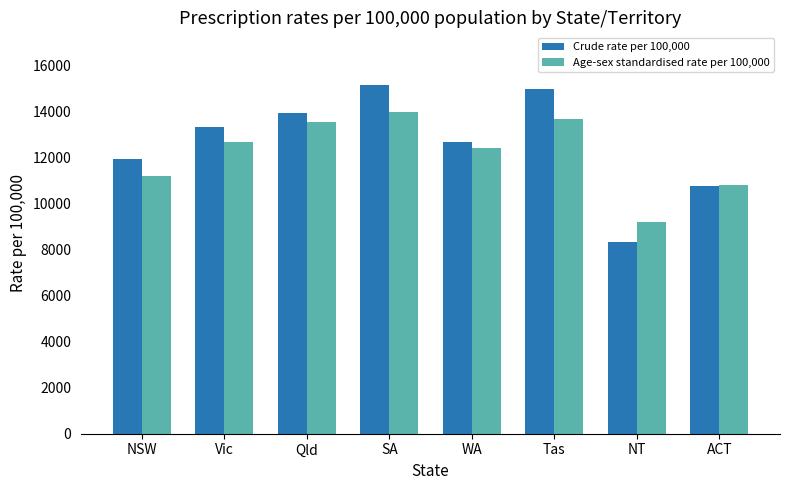

Is it true that Age-sex standardised rate per 100,000 equals 22452 at SA?

False